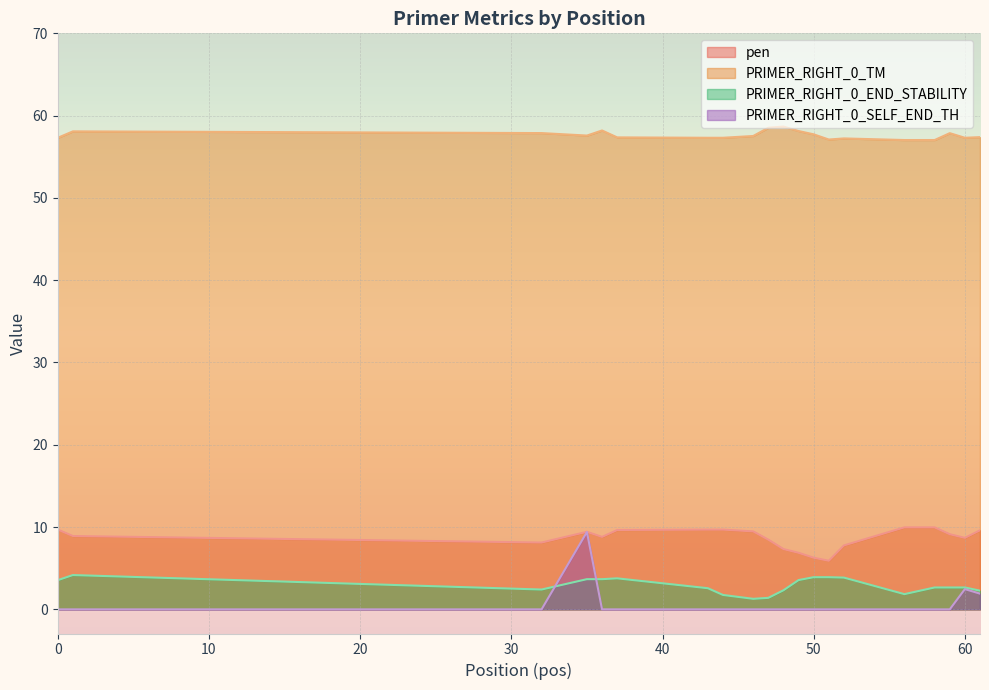

True or false: PRIMER_RIGHT_0_TM and PRIMER_RIGHT_0_END_STABILITY cross at least once.

False